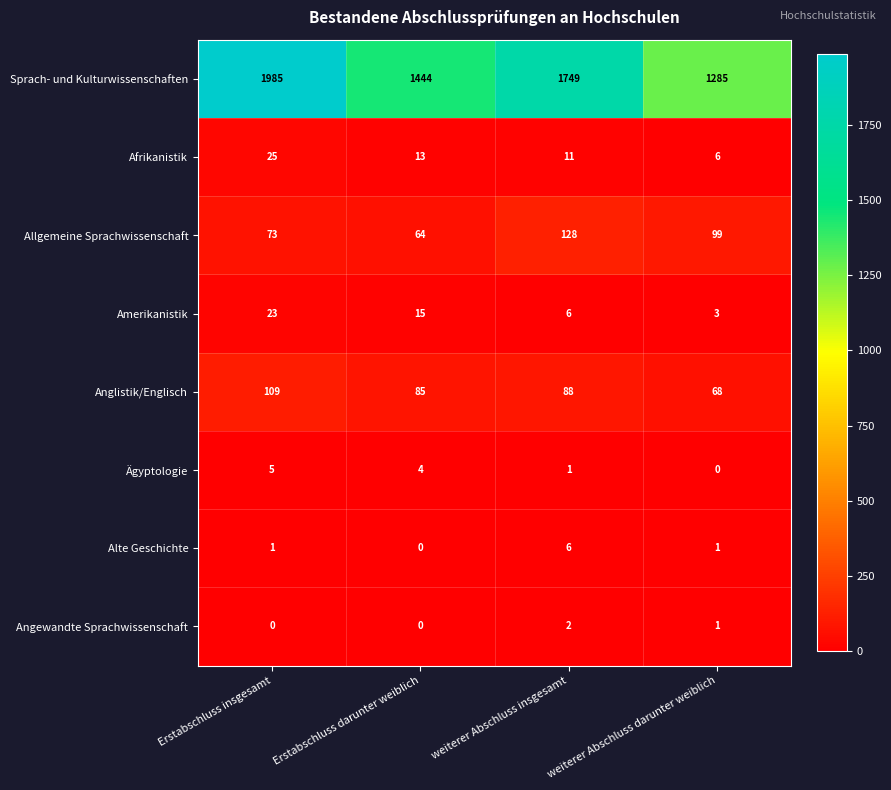

Which series has the largest total across all categories?

Sprach- und Kulturwissenschaften